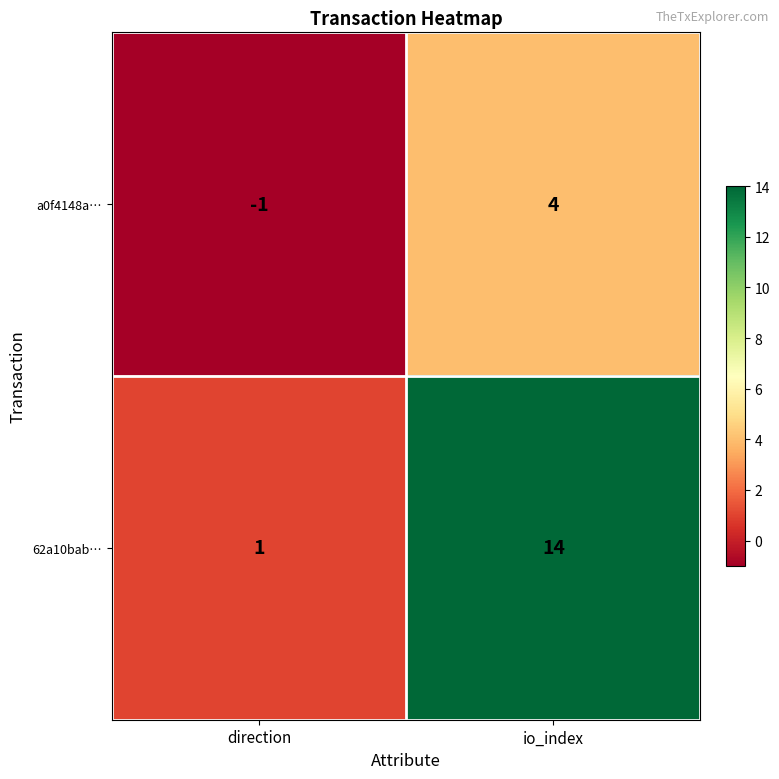

Which series has the largest range (max minus min)?

62a10bab…